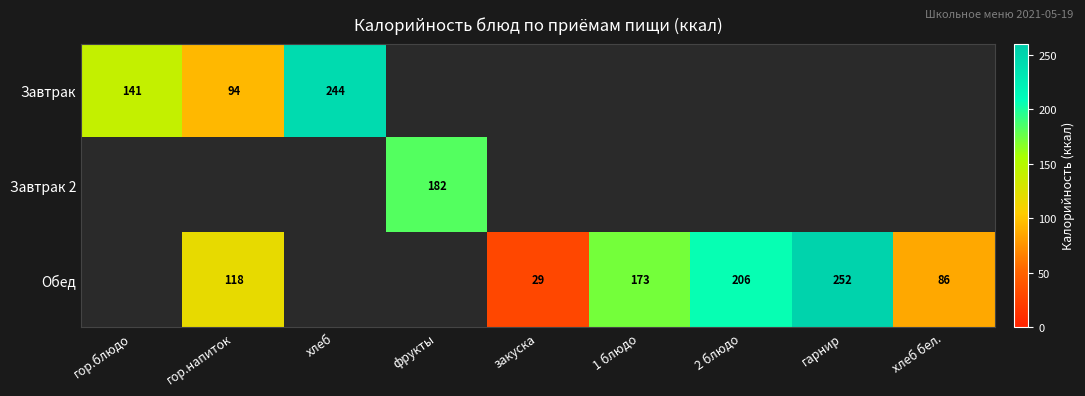

The Обед series shows 86 at хлеб бел.. True or false?

True